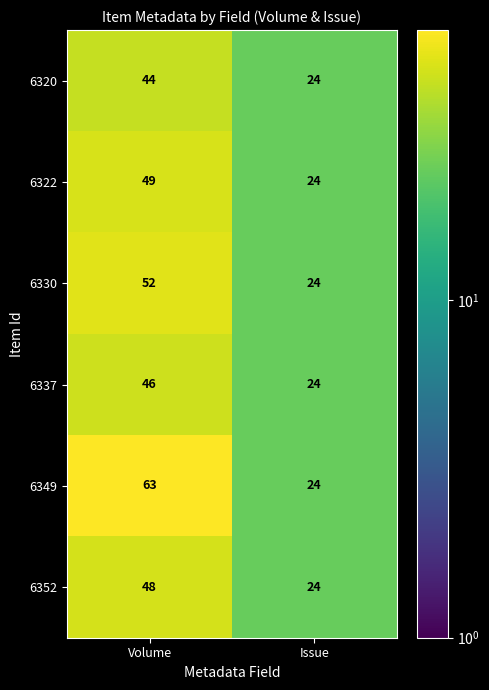

Count the number of data series in this chart.

6